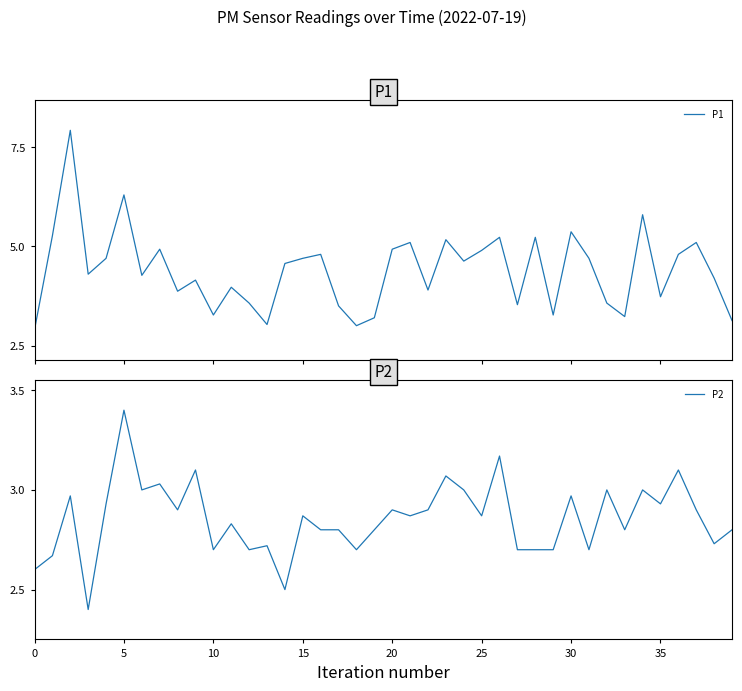

What is the highest value of the P1 series?

7.9